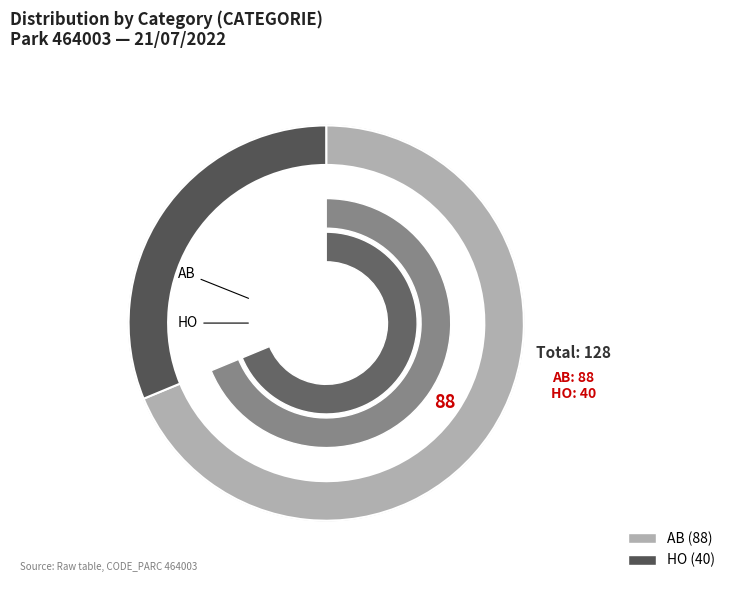

What is the smallest slice in the pie chart?

HO